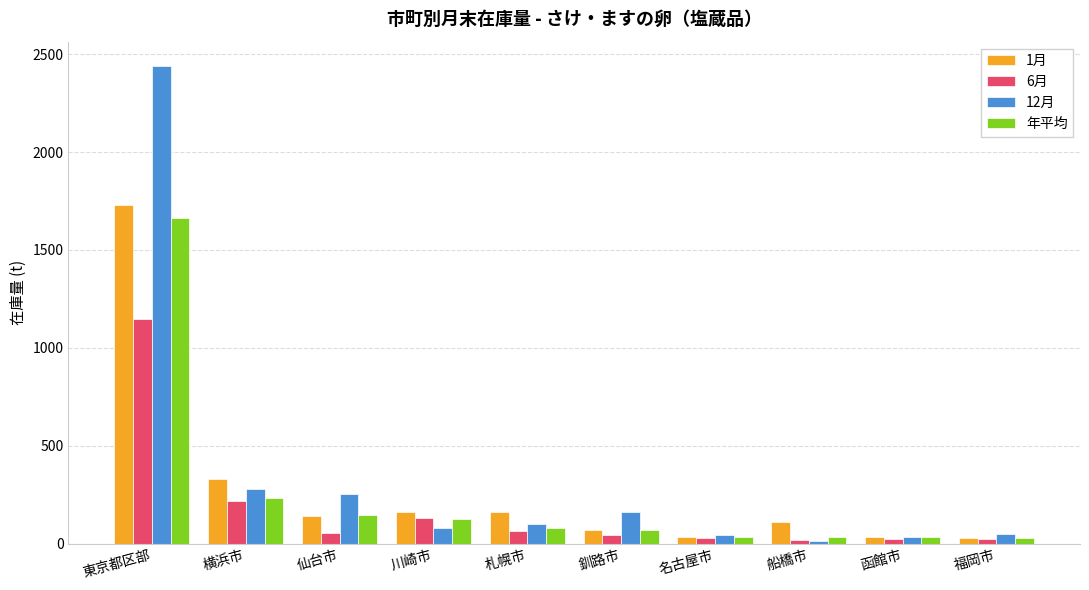

Between 川崎市 and 函館市, which series saw the biggest shift?

1月